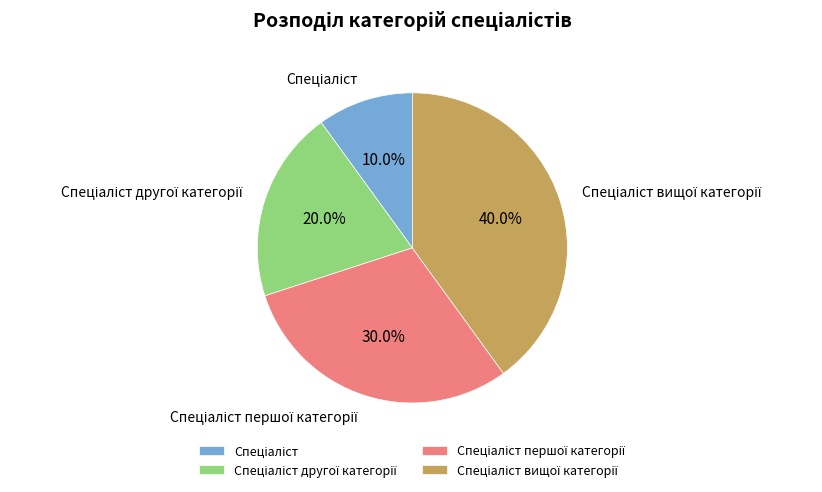

Is there any slice that represents more than half of the pie?

No